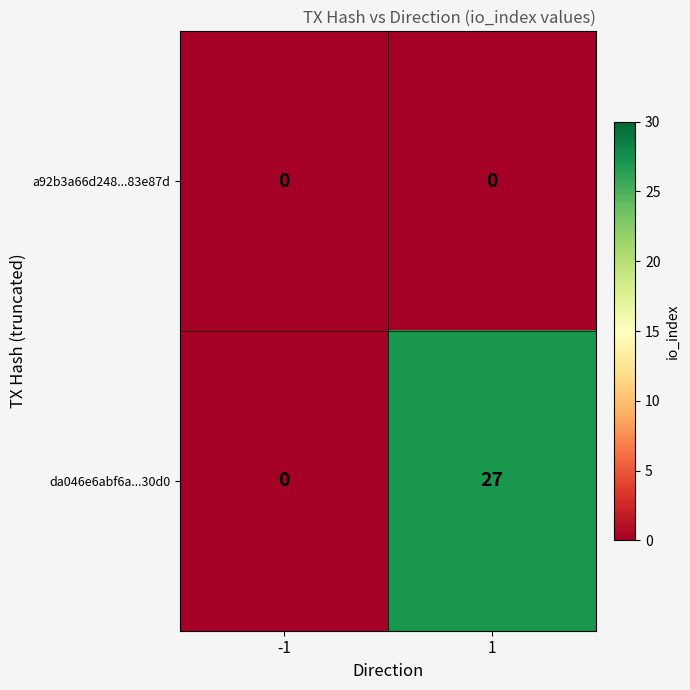

What is the difference between the da046e6abf6a...30d0 values at -1 and 1?

27